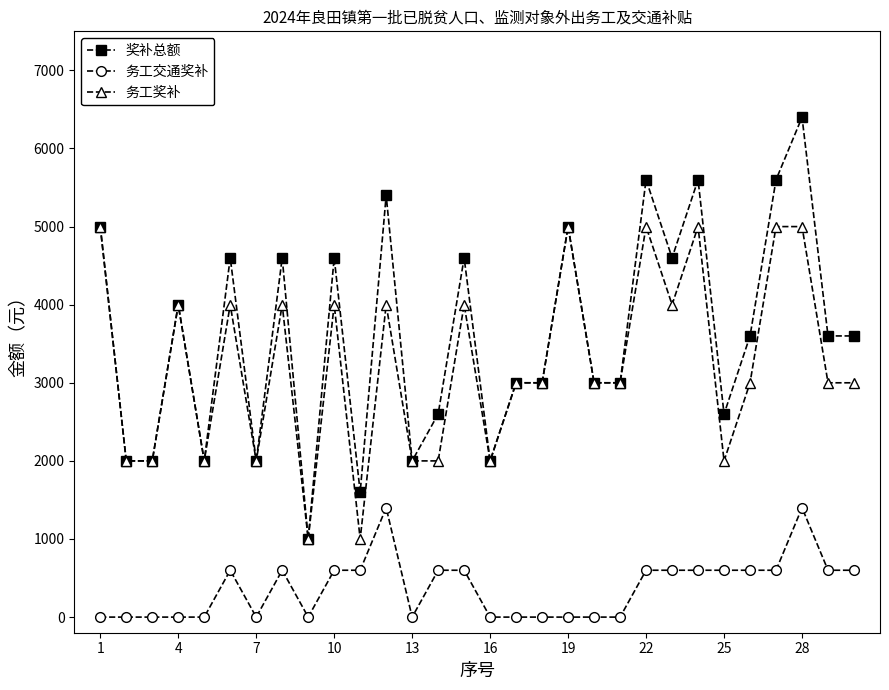

True or false: 务工交通奖补 and 务工奖补 cross at least once.

False